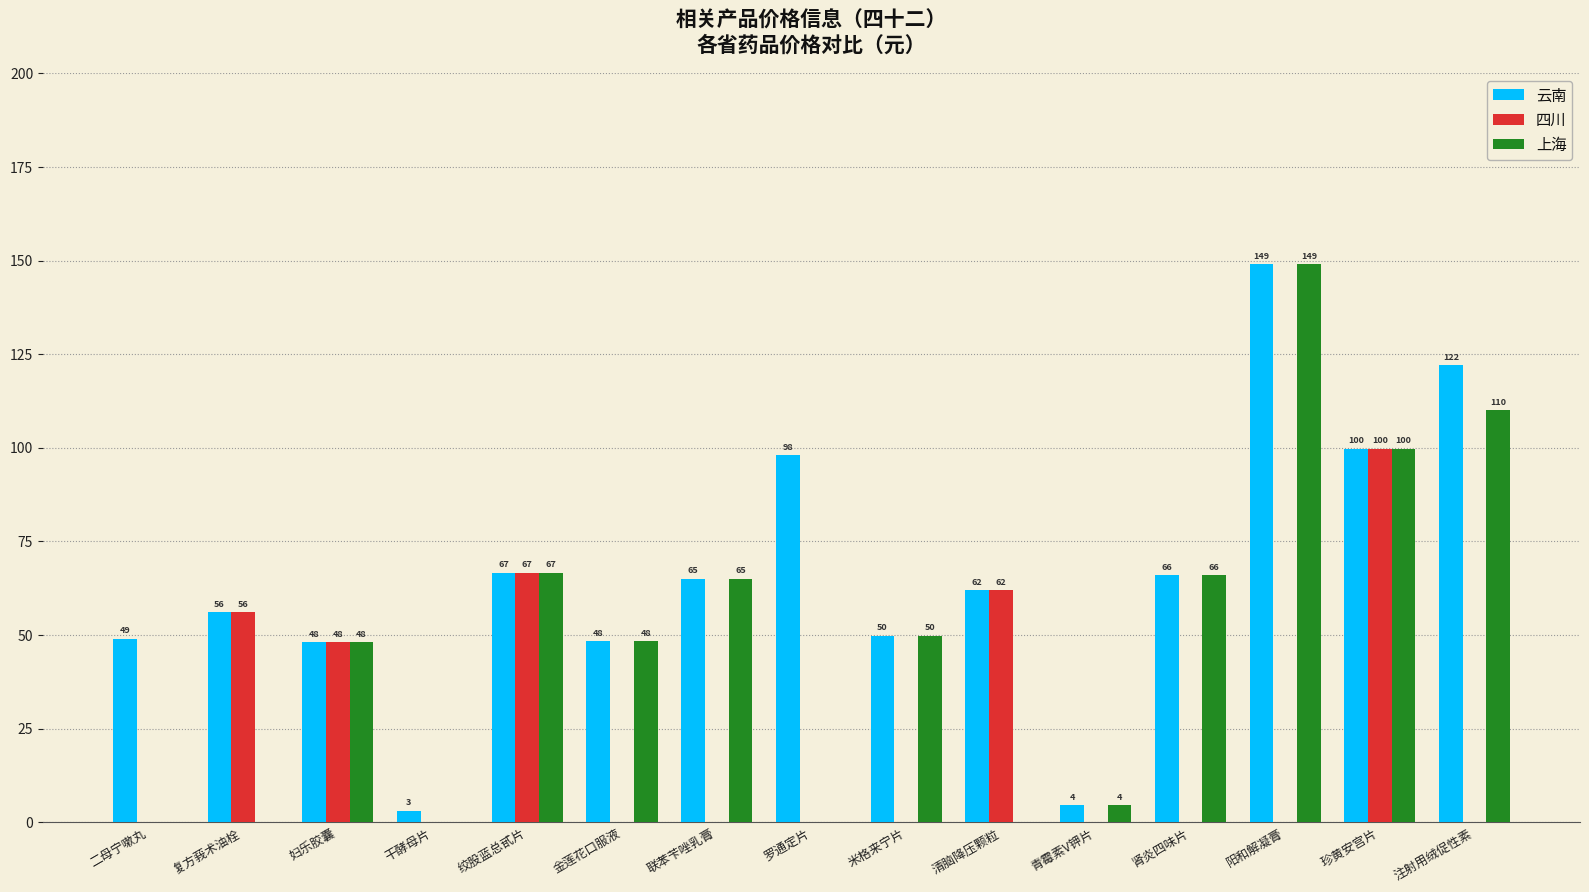

Where is 上海 nearest to the value 74?

绞股蓝总甙片